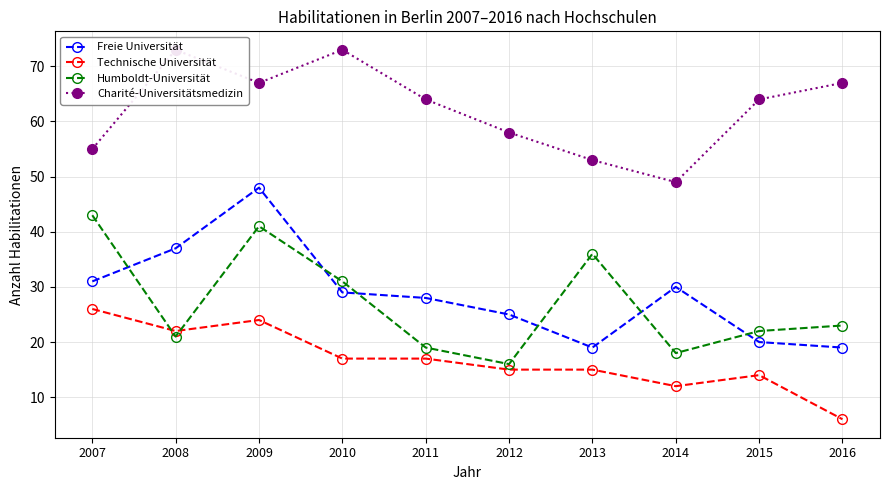

List the labels in order of Humboldt-Universität value, smallest first.

2012, 2014, 2011, 2008, 2015, 2016, 2010, 2013, 2009, 2007